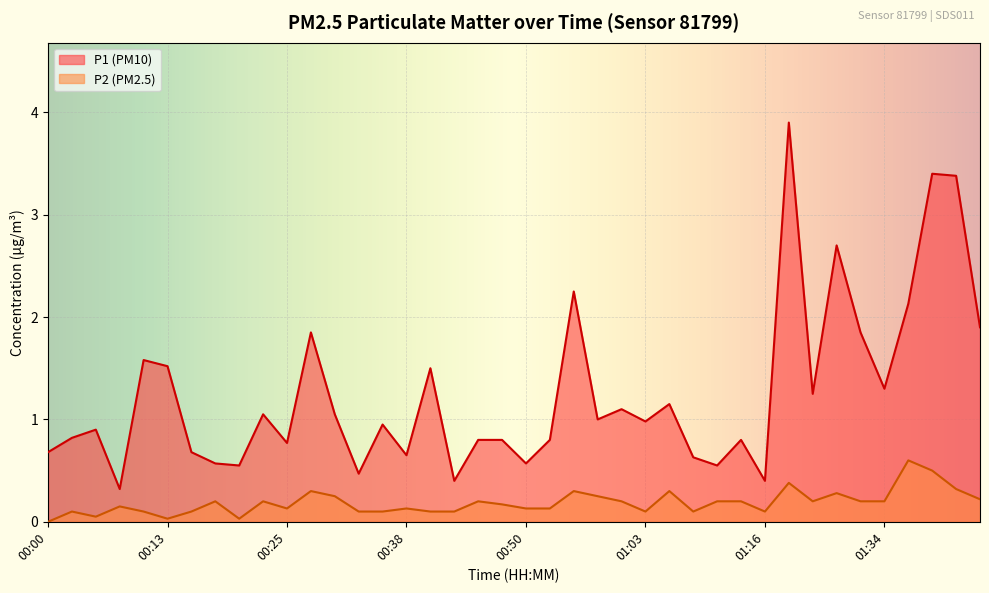

What is the difference between the P1 values at 01:16 and 00:48?

0.4